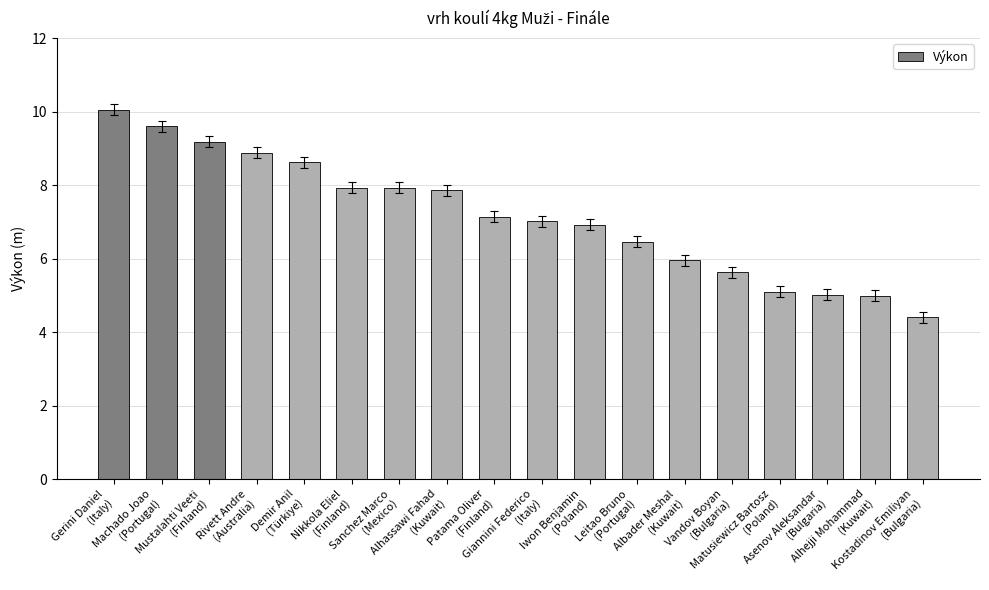

What is the difference between the maximum and second lowest values?

5.1